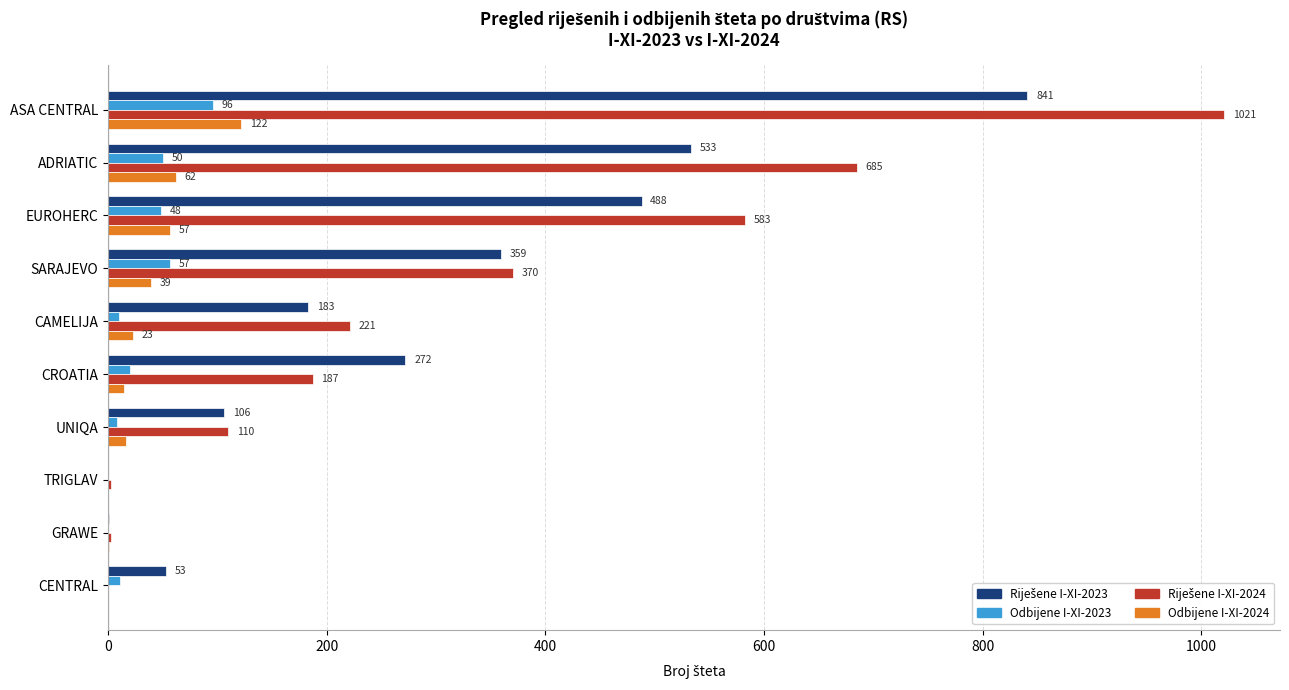

At which category is the sum across all series the highest?

ASA CENTRAL